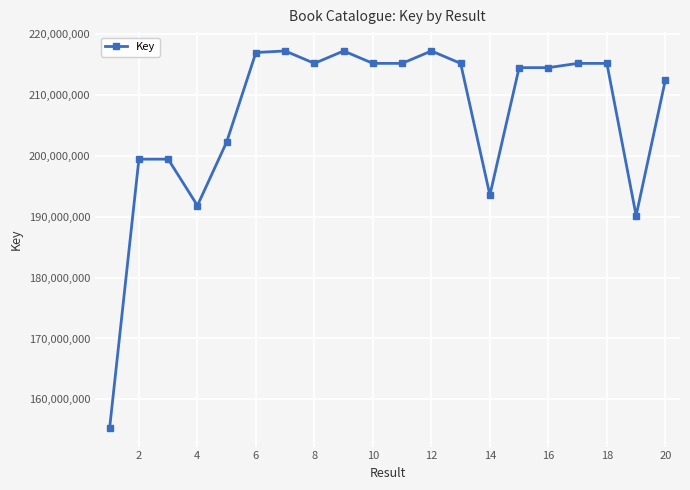

What is the value of the 5th point from the left?

202271365